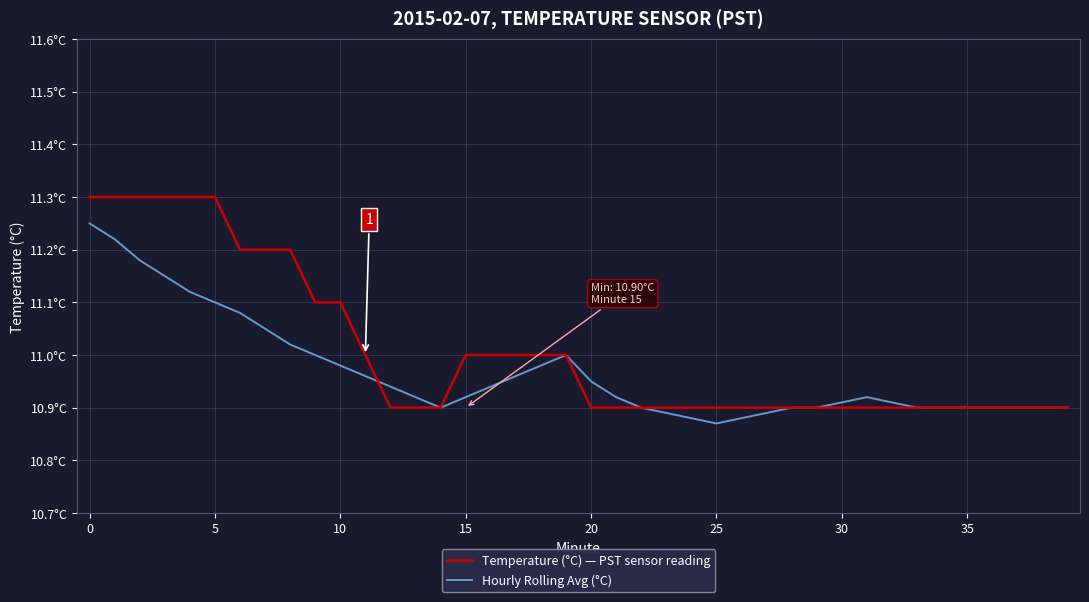

Between which two adjacent categories do Hourly Rolling Avg (°C) and Temperature (°C) — PST sensor reading first intersect?

11 and 12